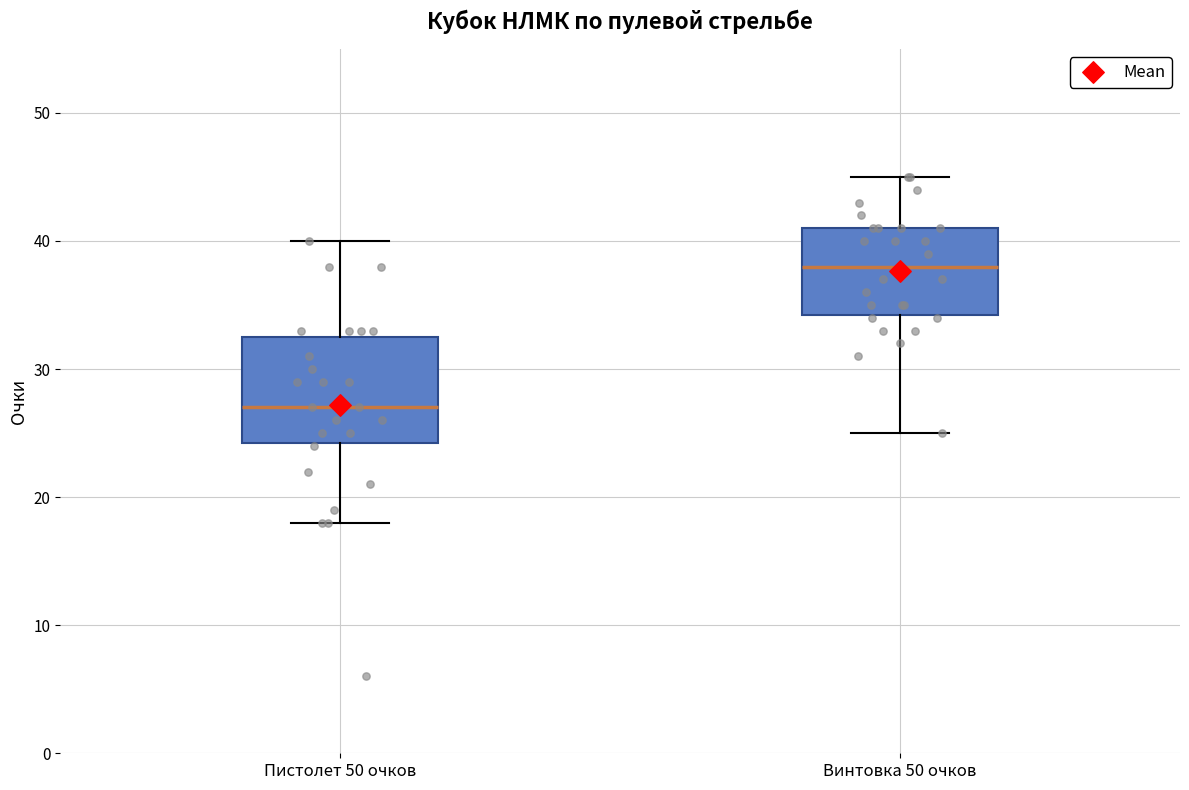

Which box has the lowest median line?

Пистолет 50 очков